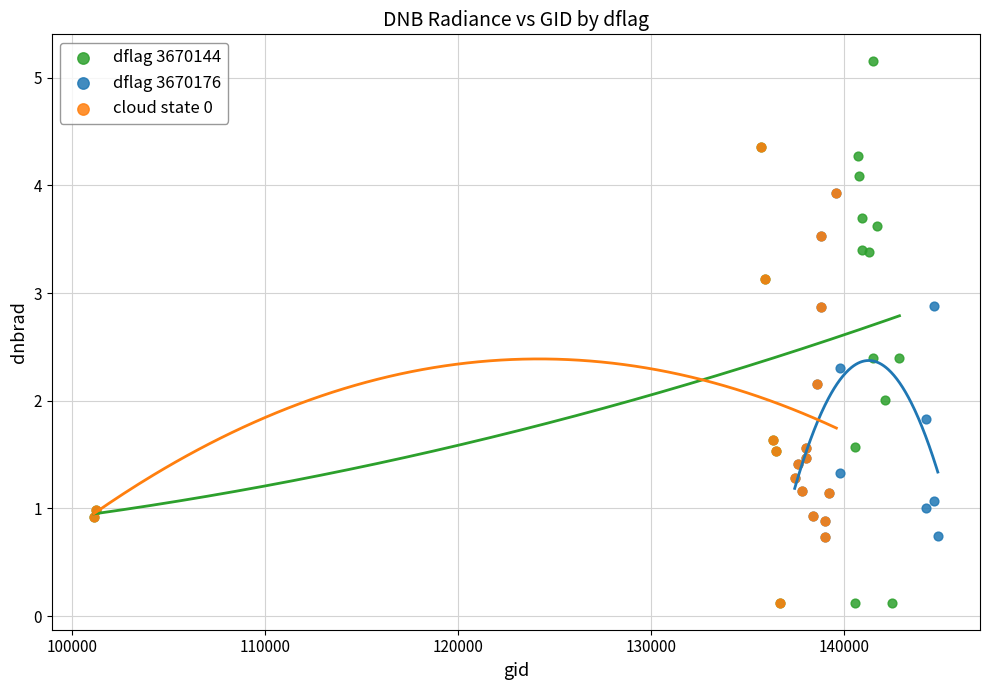

Which series has the widest spread of Y values?

dflag 3670144